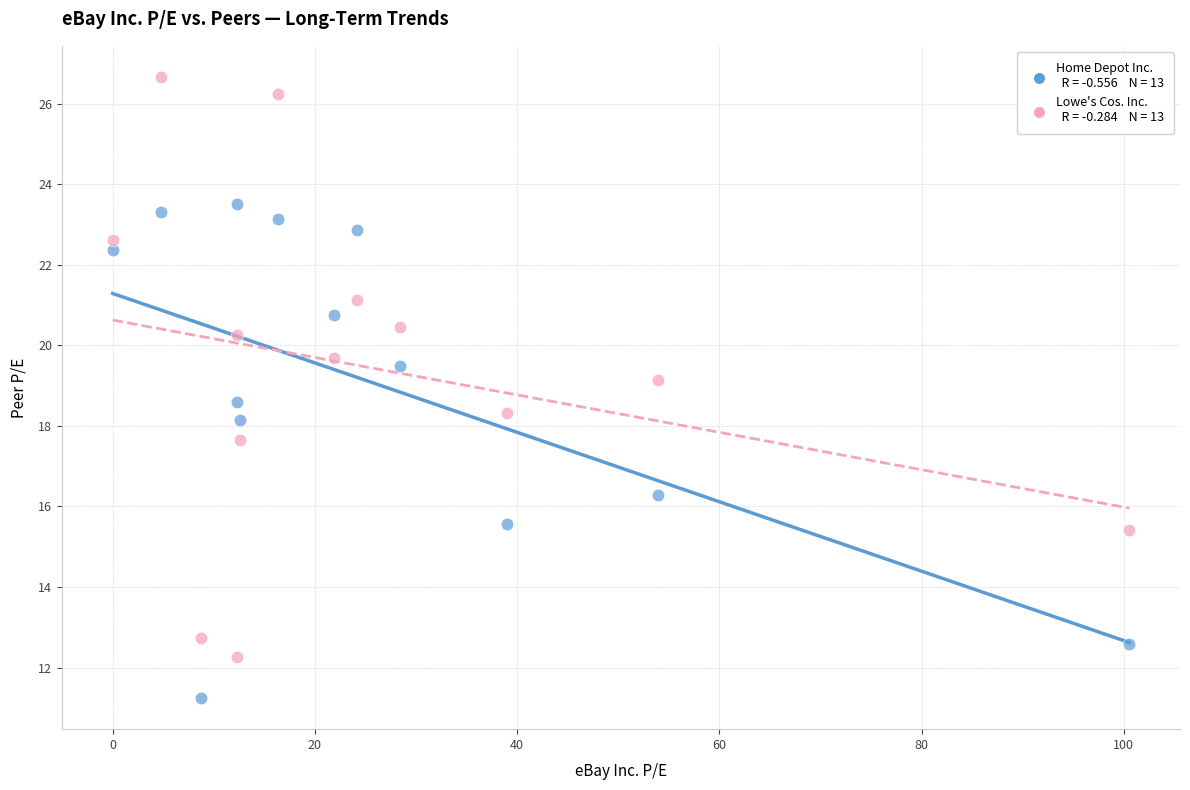

Across all data points, what is the range of Y values (max minus min)?

15.4